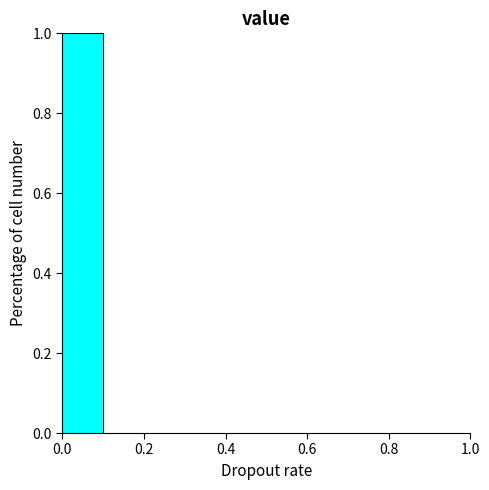

Reading left to right, list every bar in this chart as the range it spans on the x-axis followed by its height. The values are not printed on the chart, so give them approximately, as read against the axis.

0.0 to 0.1: 1
0.1 to 0.2: 0
0.2 to 0.3: 0
0.3 to 0.4: 0
0.4 to 0.5: 0
0.5 to 0.6: 0
0.6 to 0.7: 0
0.7 to 0.8: 0
0.8 to 0.9: 0
0.9 to 1.0: 0